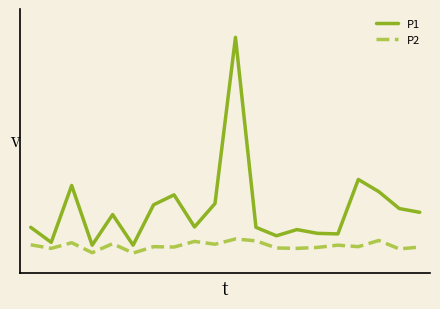

What are all the series names shown in the legend?

P1, P2